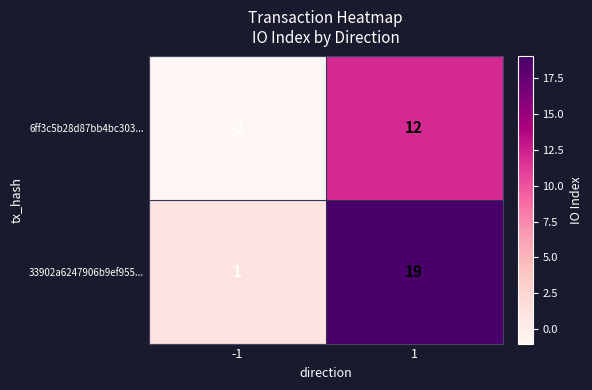

Reading left to right, what are all the values shown in this chart?

6ff3c5b28d87bb4bc303...: -1=-1	1=12
33902a6247906b9ef955...: -1=1	1=19